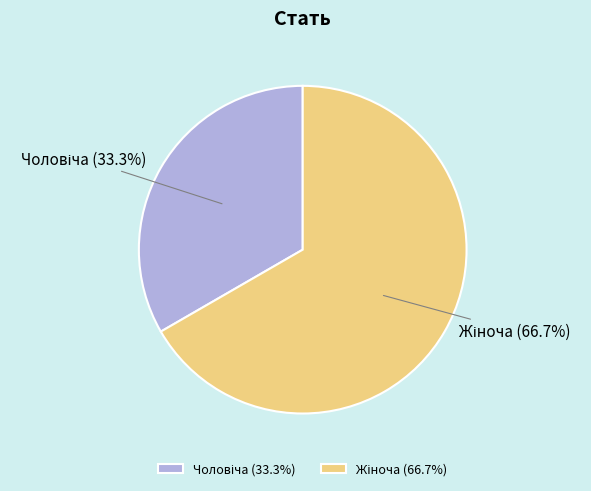

Is there any slice that represents more than half of the pie?

Yes